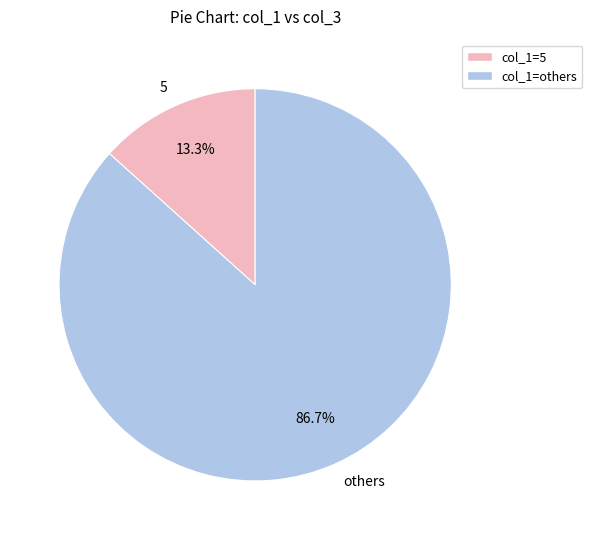

Is there a majority slice in this chart?

Yes